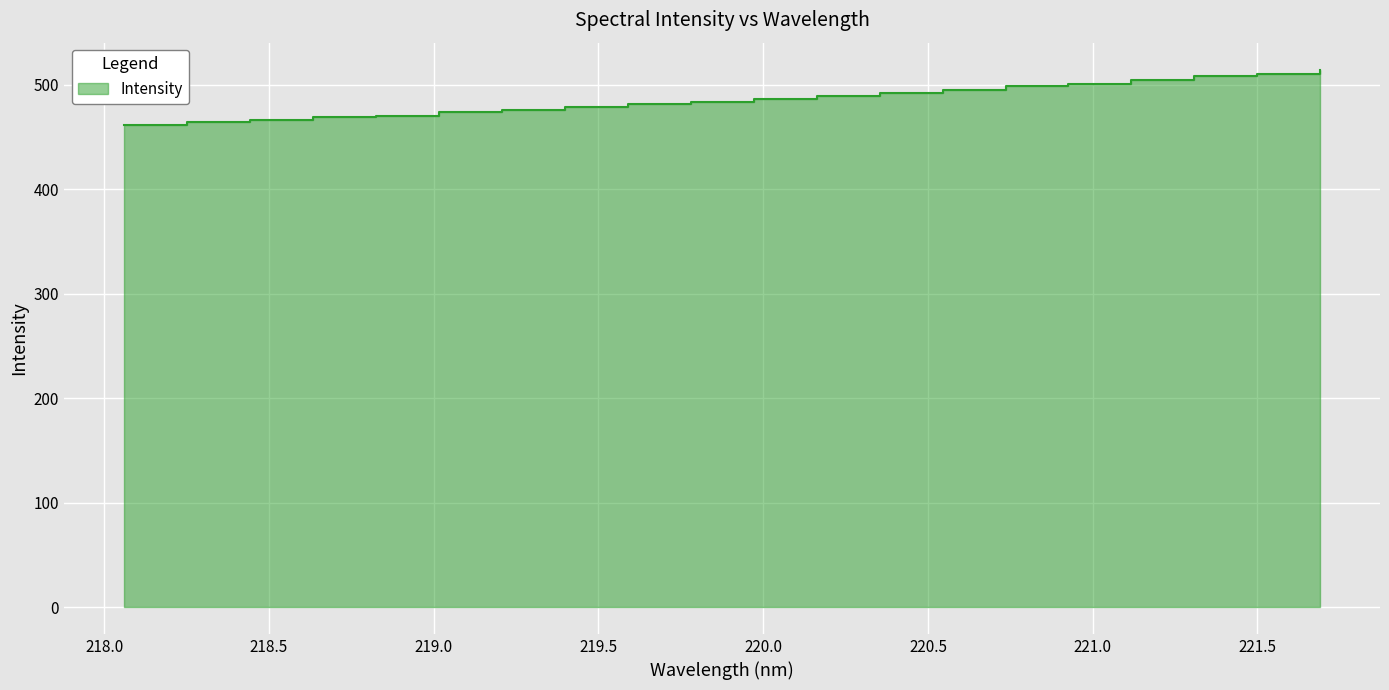

How many data points are less than 486?

10